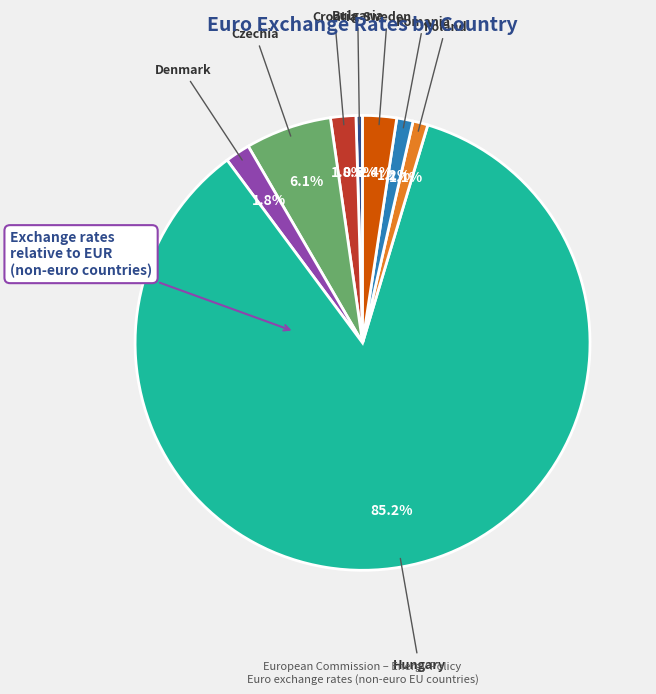

Count the number of slices in the pie.

8